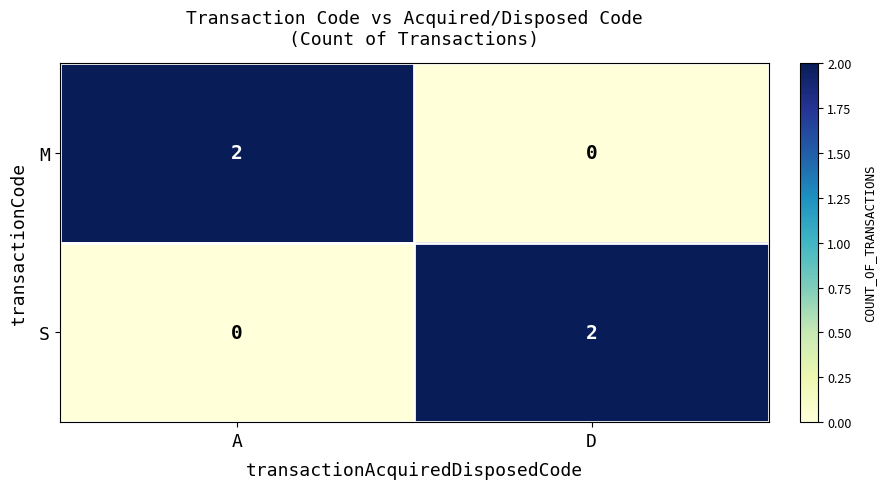

At how many categories does at least one series exceed 1?

2